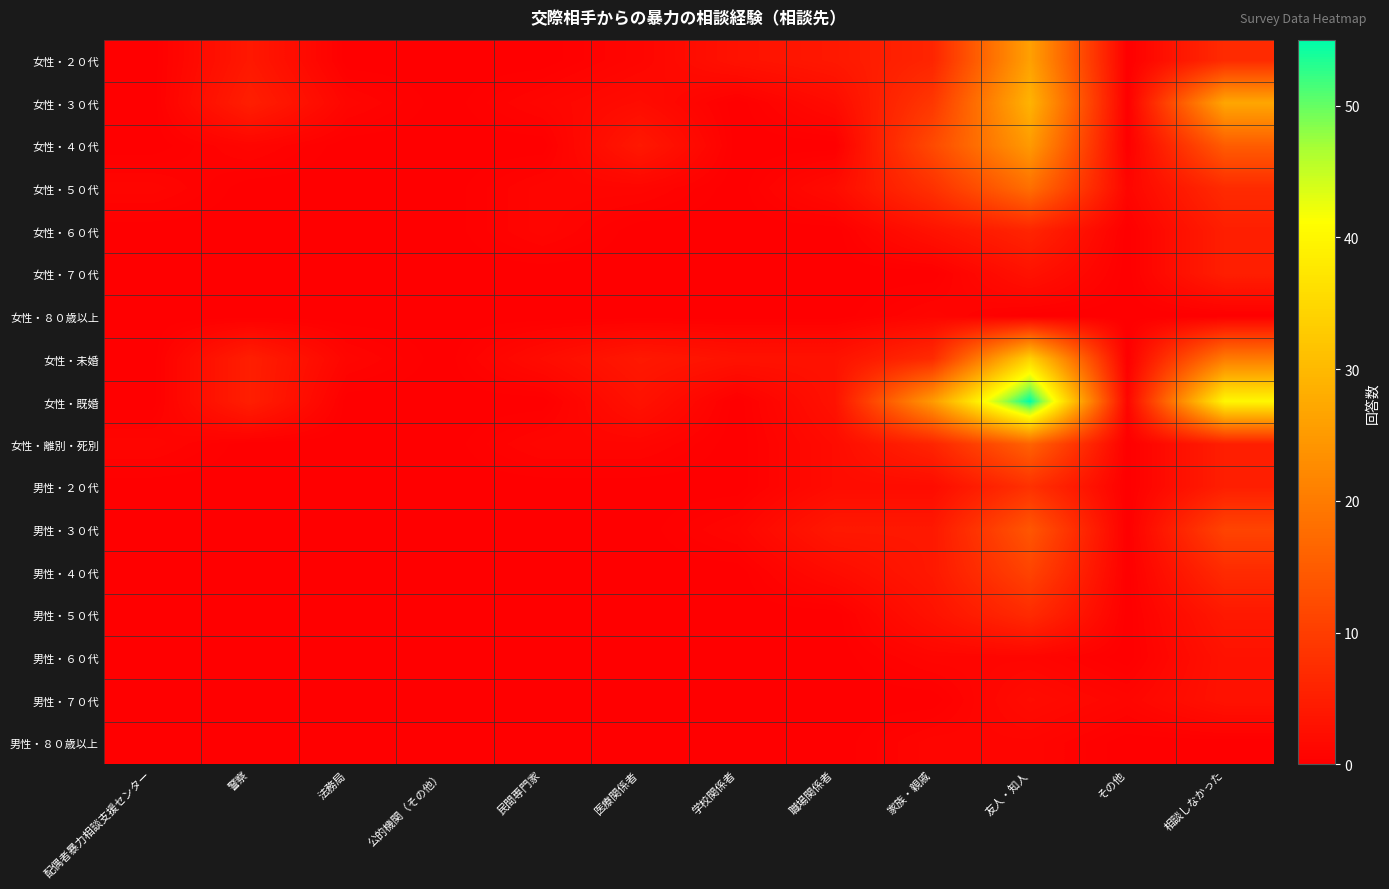

Reading left to right, transcribe all the data shown in this chart.

女性・２０代: 配偶者暴力相談支援センター=0	警察=4	法務局=0	公的機関（その他）=0	民間専門家=0	医療関係者=1	学校関係者=3	職場関係者=4	家族・親戚=6	友人・知人=26	その他=0	相談しなかった=7
女性・３０代: 配偶者暴力相談支援センター=0	警察=5	法務局=1	公的機関（その他）=0	民間専門家=1	医療関係者=2	学校関係者=0	職場関係者=2	家族・親戚=9	友人・知人=29	その他=0	相談しなかった=27
女性・４０代: 配偶者暴力相談支援センター=0	警察=1	法務局=0	公的機関（その他）=0	民間専門家=0	医療関係者=4	学校関係者=0	職場関係者=0	家族・親戚=12	友人・知人=25	その他=0	相談しなかった=15
女性・５０代: 配偶者暴力相談支援センター=1	警察=0	法務局=0	公的機関（その他）=0	民間専門家=1	医療関係者=1	学校関係者=0	職場関係者=2	家族・親戚=8	友人・知人=18	その他=1	相談しなかった=7
女性・６０代: 配偶者暴力相談支援センター=0	警察=0	法務局=0	公的機関（その他）=0	民間専門家=1	医療関係者=0	学校関係者=0	職場関係者=0	家族・親戚=3	友人・知人=6	その他=0	相談しなかった=5
女性・７０代: 配偶者暴力相談支援センター=0	警察=0	法務局=0	公的機関（その他）=0	民間専門家=0	医療関係者=0	学校関係者=0	職場関係者=0	家族・親戚=0	友人・知人=3	その他=0	相談しなかった=5
女性・８０歳以上: 配偶者暴力相談支援センター=0	警察=0	法務局=0	公的機関（その他）=0	民間専門家=0	医療関係者=0	学校関係者=0	職場関係者=0	家族・親戚=1	友人・知人=0	その他=0	相談しなかった=0
女性・未婚: 配偶者暴力相談支援センター=0	警察=5	法務局=1	公的機関（その他）=0	民間専門家=2	医療関係者=4	学校関係者=3	職場関係者=3	家族・親戚=7	友人・知人=34	その他=0	相談しなかった=20
女性・既婚: 配偶者暴力相談支援センター=0	警察=5	法務局=0	公的機関（その他）=0	民間専門家=0	医療関係者=3	学校関係者=0	職場関係者=3	家族・親戚=25	友人・知人=55	その他=1	相談しなかった=40
女性・離別・死別: 配偶者暴力相談支援センター=1	警察=0	法務局=0	公的機関（その他）=0	民間専門家=1	医療関係者=1	学校関係者=0	職場関係者=2	家族・親戚=6	友人・知人=16	その他=0	相談しなかった=5
男性・２０代: 配偶者暴力相談支援センター=0	警察=0	法務局=0	公的機関（その他）=0	民間専門家=0	医療関係者=0	学校関係者=0	職場関係者=2	家族・親戚=2	友人・知人=8	その他=0	相談しなかった=5
男性・３０代: 配偶者暴力相談支援センター=0	警察=0	法務局=0	公的機関（その他）=0	民間専門家=0	医療関係者=0	学校関係者=1	職場関係者=4	家族・親戚=4	友人・知人=14	その他=0	相談しなかった=11
男性・４０代: 配偶者暴力相談支援センター=0	警察=0	法務局=0	公的機関（その他）=0	民間専門家=0	医療関係者=0	学校関係者=0	職場関係者=2	家族・親戚=4	友人・知人=11	その他=0	相談しなかった=7
男性・５０代: 配偶者暴力相談支援センター=0	警察=0	法務局=0	公的機関（その他）=0	民間専門家=0	医療関係者=0	学校関係者=0	職場関係者=0	家族・親戚=3	友人・知人=7	その他=0	相談しなかった=4
男性・６０代: 配偶者暴力相談支援センター=0	警察=0	法務局=0	公的機関（その他）=0	民間専門家=0	医療関係者=0	学校関係者=0	職場関係者=0	家族・親戚=1	友人・知人=1	その他=0	相談しなかった=3
男性・７０代: 配偶者暴力相談支援センター=0	警察=0	法務局=0	公的機関（その他）=0	民間専門家=0	医療関係者=0	学校関係者=0	職場関係者=0	家族・親戚=0	友人・知人=2	その他=1	相談しなかった=3
男性・８０歳以上: 配偶者暴力相談支援センター=0	警察=0	法務局=0	公的機関（その他）=0	民間専門家=0	医療関係者=0	学校関係者=0	職場関係者=0	家族・親戚=1	友人・知人=1	その他=0	相談しなかった=0